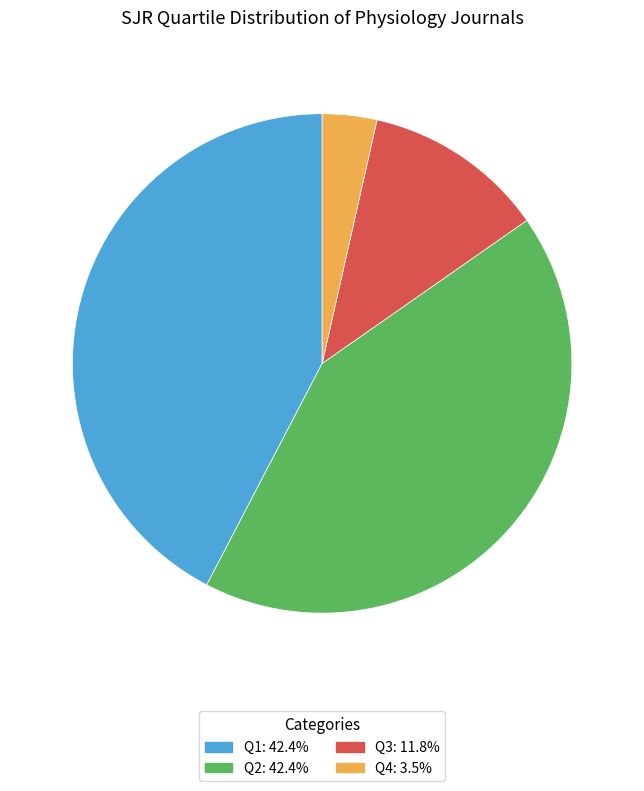

What is the smallest slice in the pie chart?

Q4